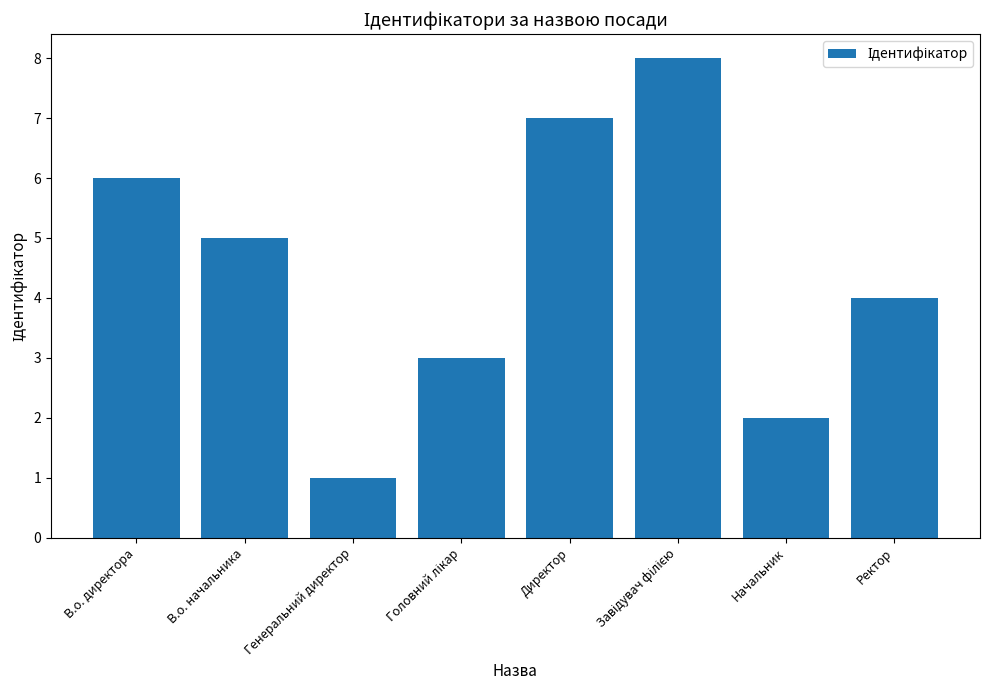

What is the change in value from В.о. начальника to Начальник?

-3